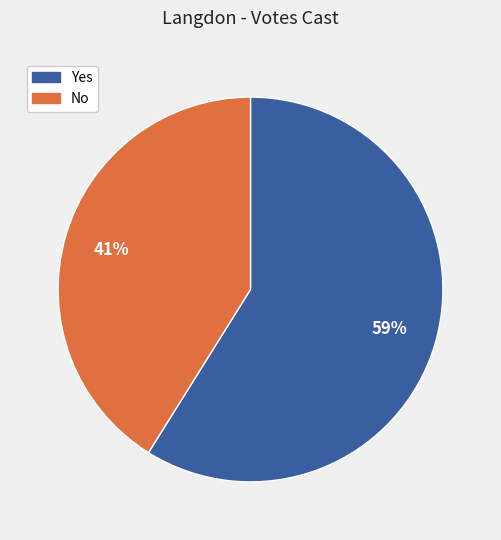

Is there a majority slice in this chart?

Yes